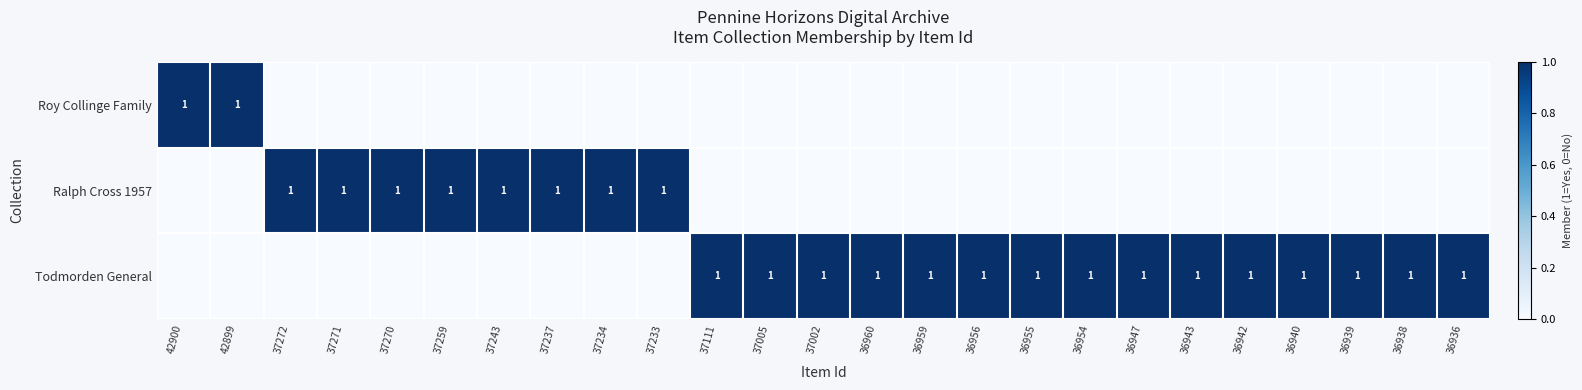

The Ralph Cross 1957 series shows 2 at 37237. True or false?

False